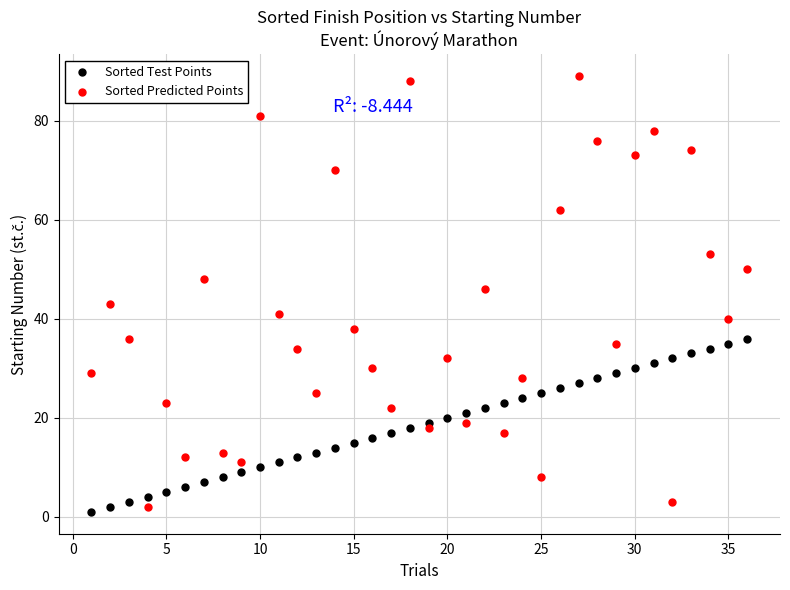

Across all series, what Y value is closest to 45?

46